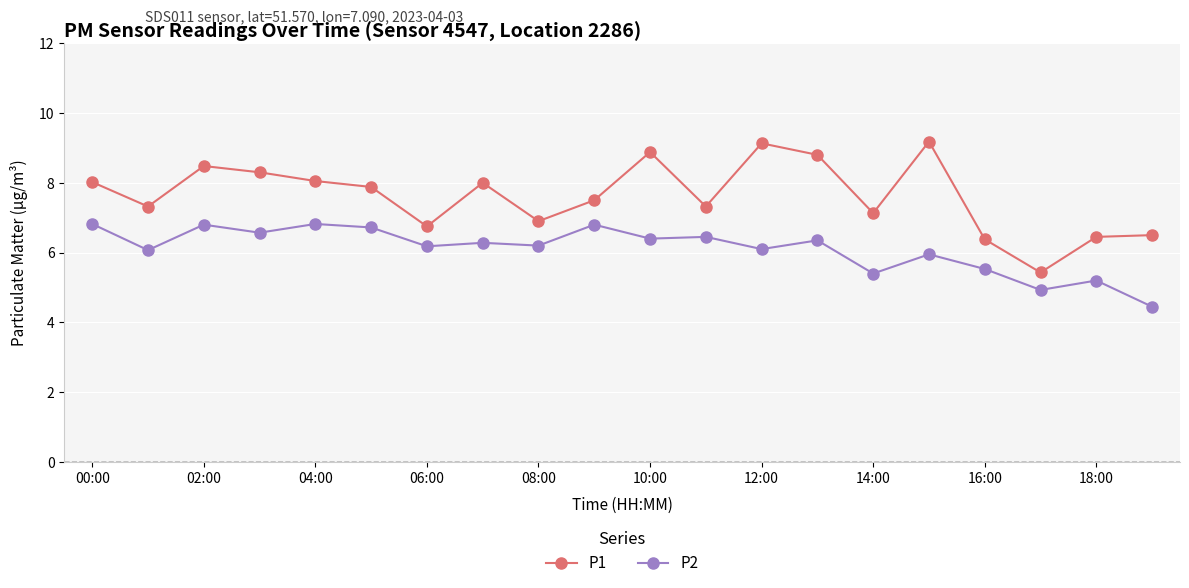

True or false: P1 has more than 2 interior local peaks.

True